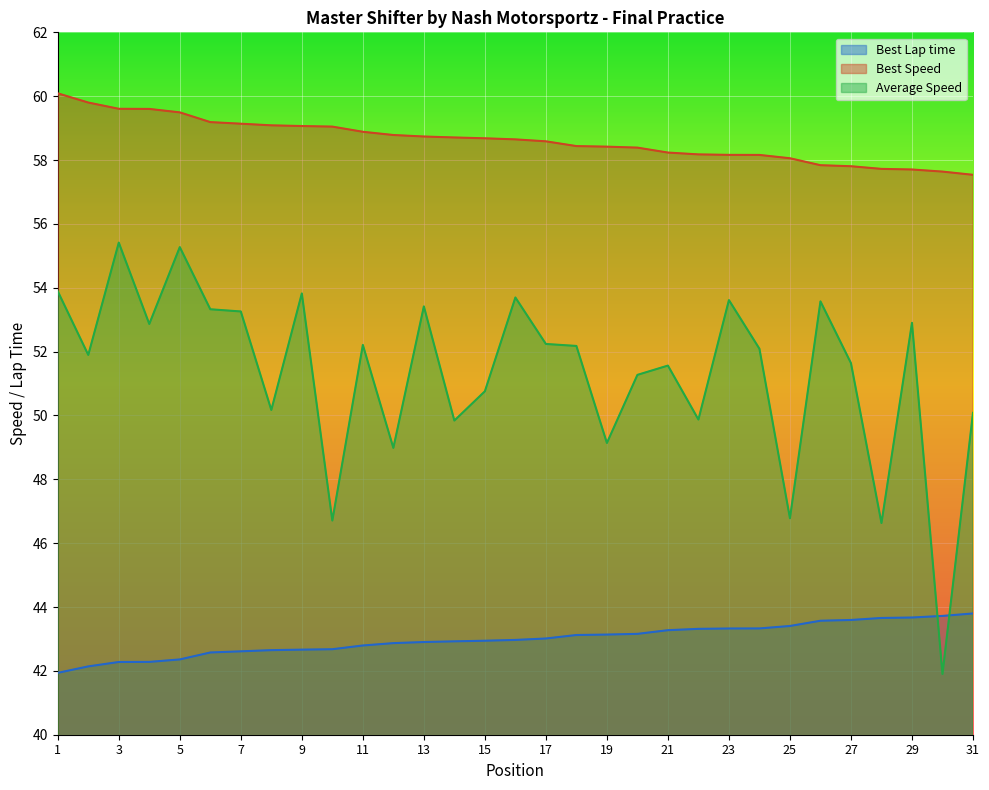

How many values in the Best Speed series are below 58?

6